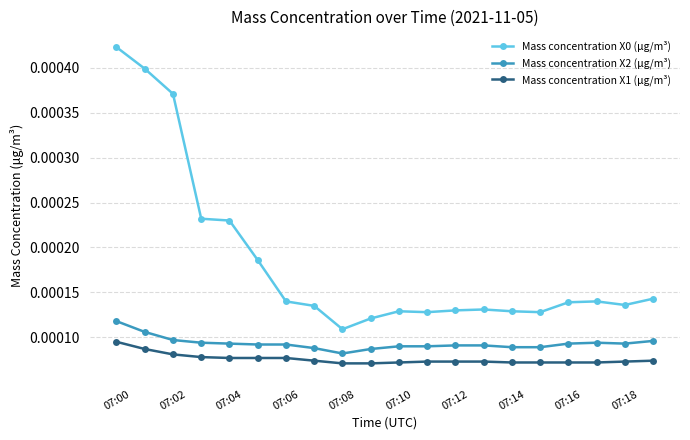

True or false: Mass concentration X1 (μg/m³) and Mass concentration X2 (μg/m³) cross at least once.

False